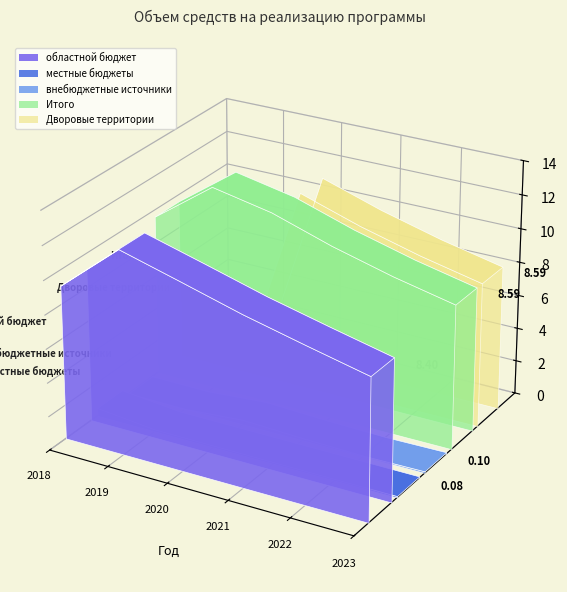

Reading left to right, list all the values displayed in this chart.

областной бюджет: 9105659.3	12046953.7	11071831.8	10075572.4	9219827.4	8400778.5
местные бюджеты: 479245.2	121686.4	111836.7	101773.5	93129.6	84856.4
внебюджетные источники: 21550.6	0.0	276746.8	135251.2	54347.4	100000.0
Итого: 9606455.2	12168640.1	11460415.3	10312597.1	9367304.4	8585634.9
Дворовые территории: 3173666.0	0.0	11460415.3	10312597.1	9367304.4	8585634.9